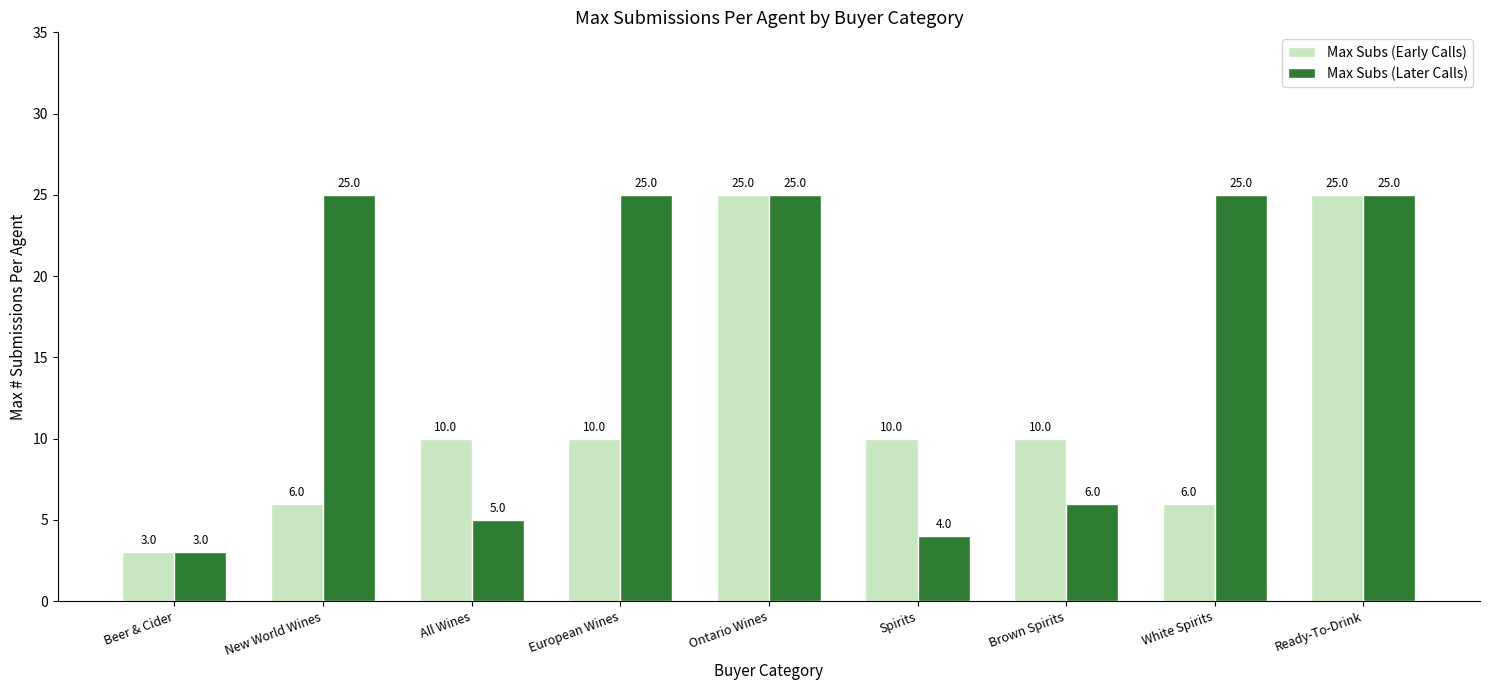

Reading right to left, extract all data points from this chart.

Max Subs (Early Calls): 25	6	10	10	25	10	10	6	3
Max Subs (Later Calls): 25	25	6	4	25	25	5	25	3